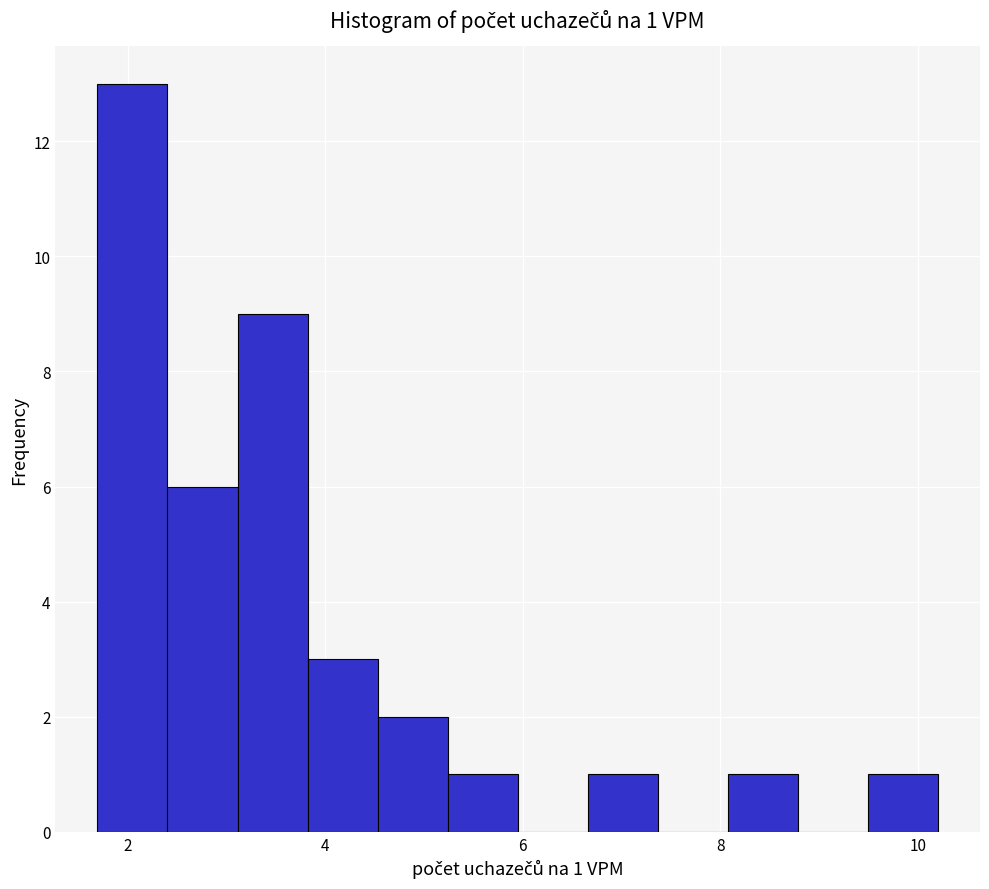

Read against the x-axis, roughly where is the centre of the tallest bar?

2.0